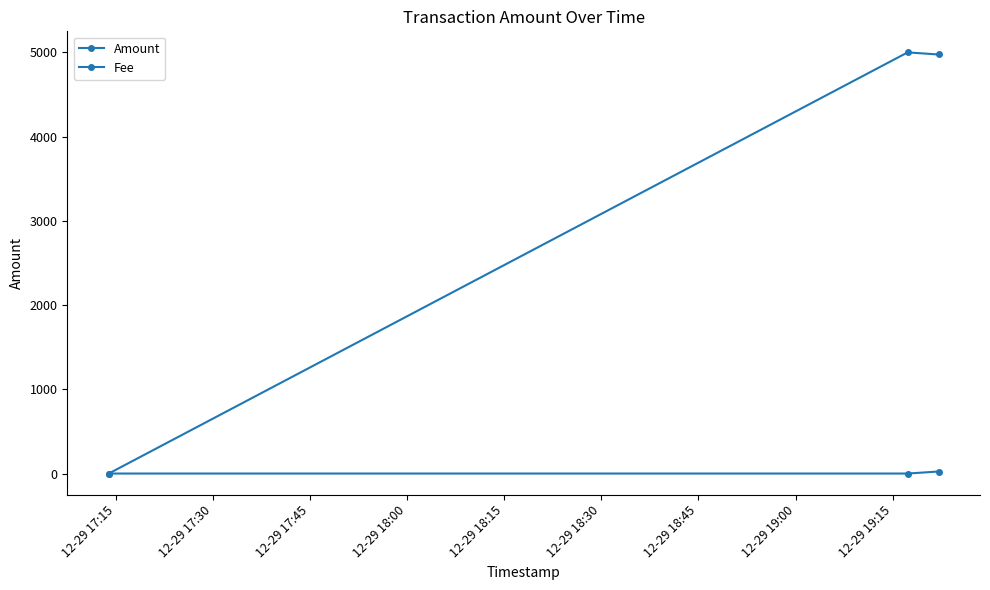

How many data points in Amount are less than 4975?

1